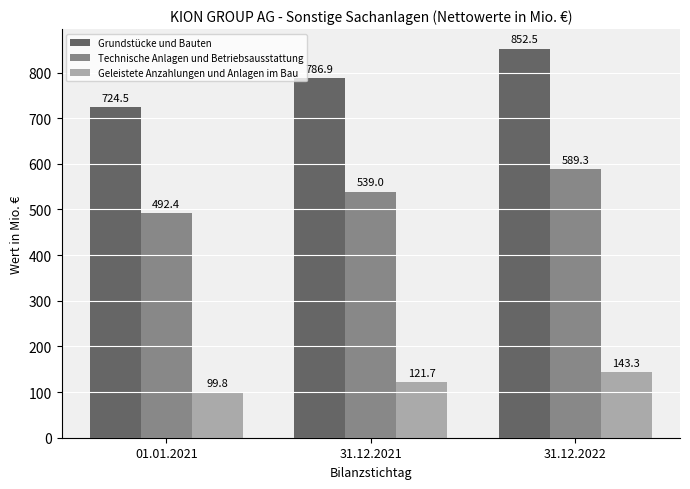

What are all the series names shown in the legend?

Grundstücke und Bauten, Technische Anlagen und Betriebsausstattung, Geleistete Anzahlungen und Anlagen im Bau